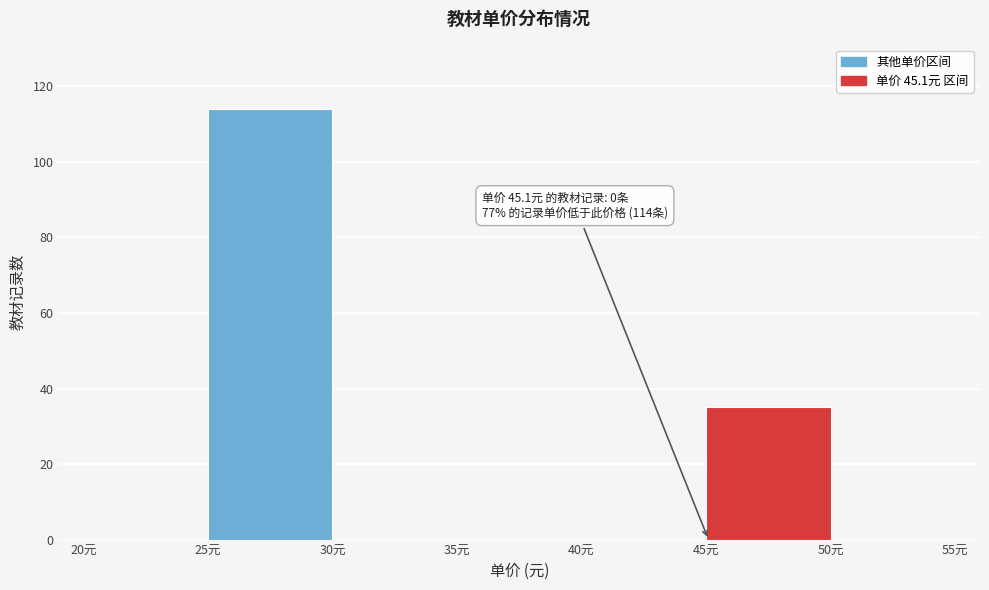

Which range on the x-axis has the tallest bar?

25 to 30